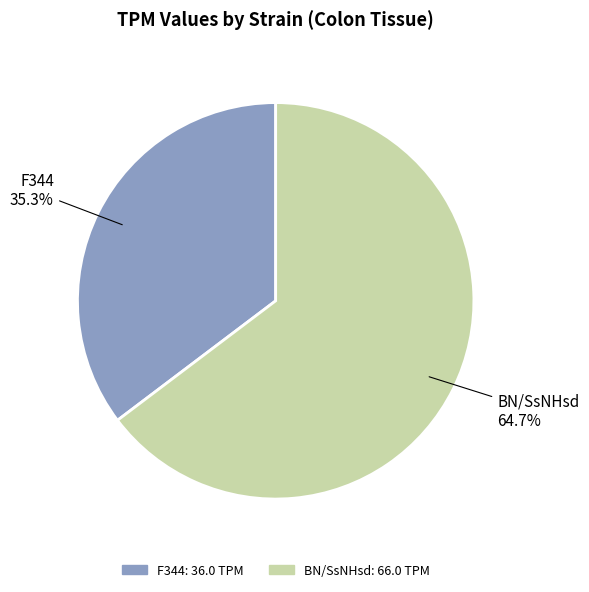

Approximately how many times larger is the value at F344 compared to BN/SsNHsd?

0.5